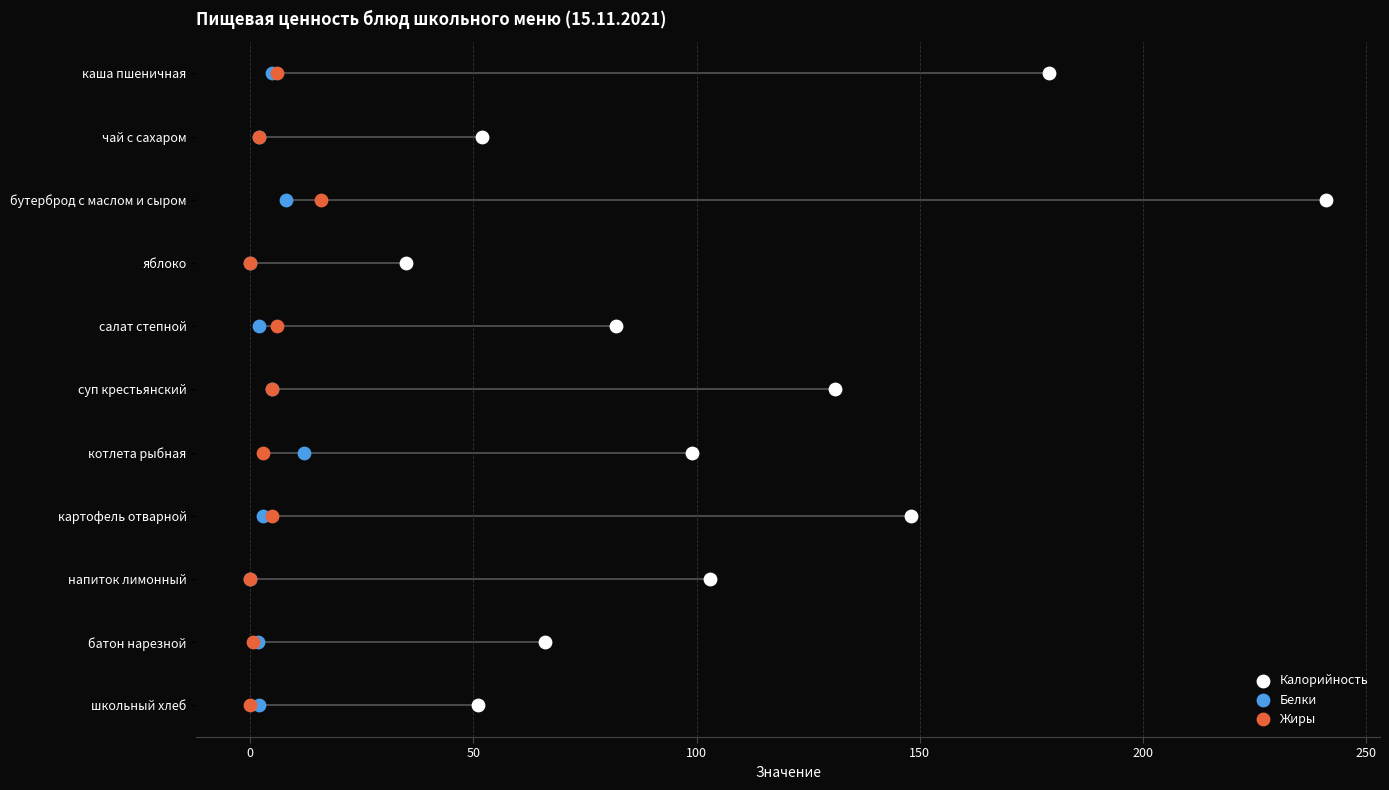

Which series has the largest total across all categories?

Калорийность